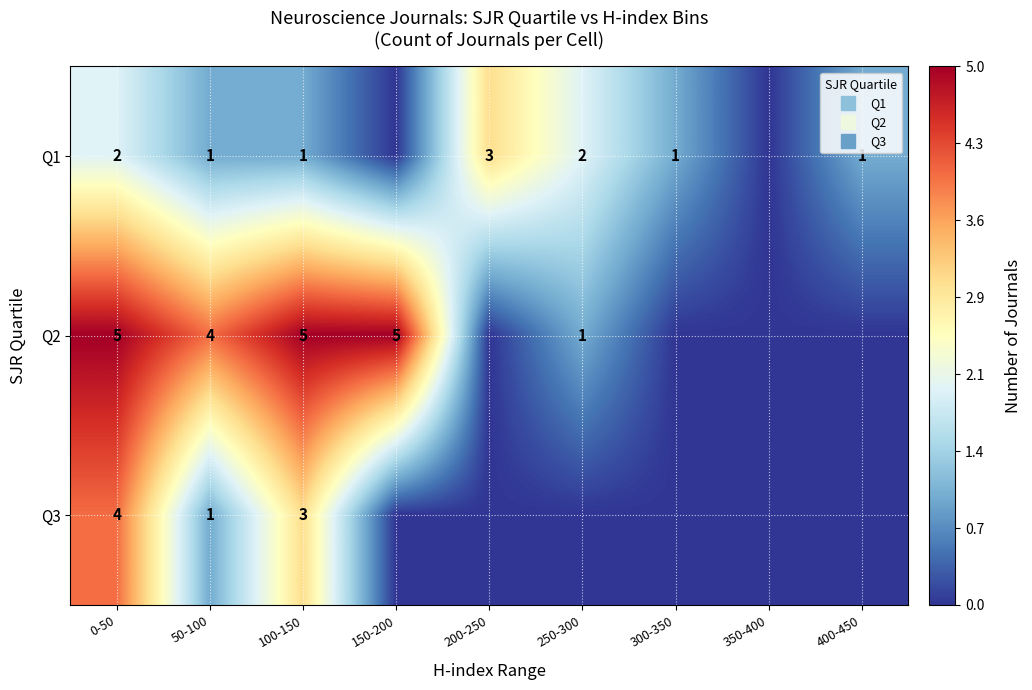

Read the Q1 value at 250-300.

2